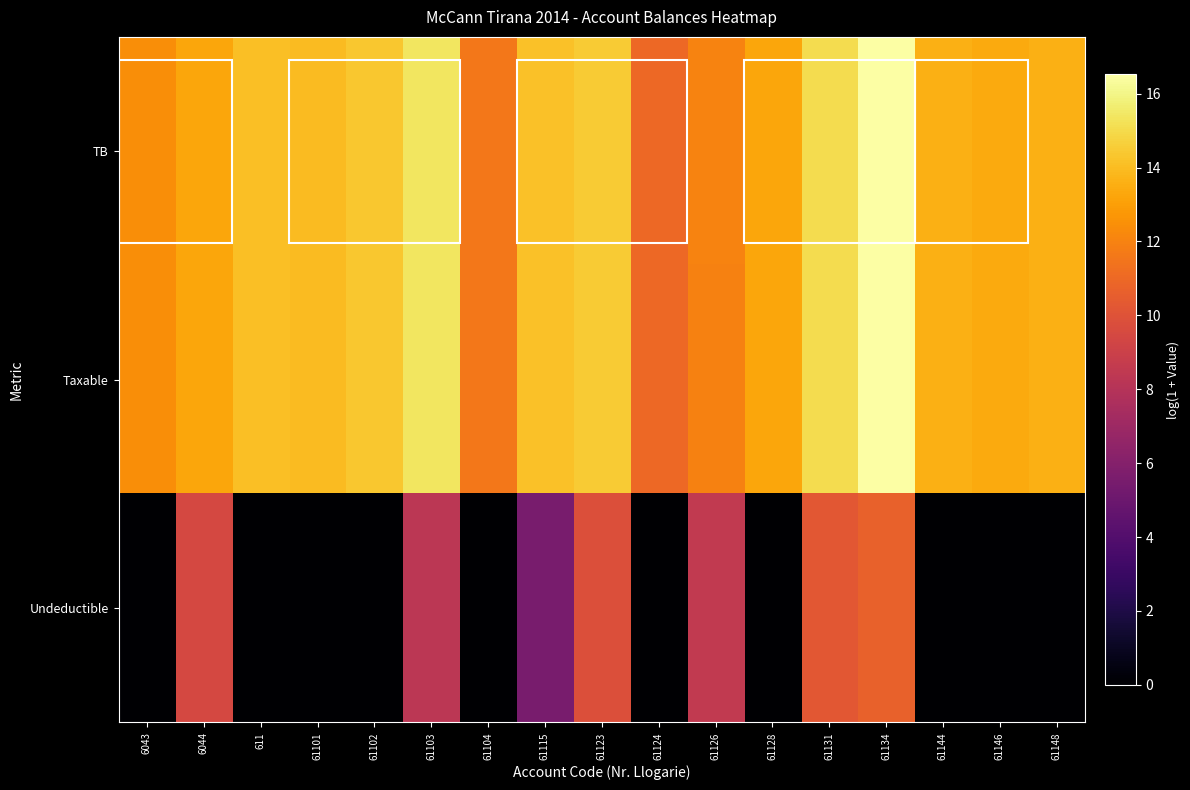

Reading left to right, extract all data points from this chart.

TB: 6043=12.4	6044=13.3	611=14.1	61101=14.0	61102=14.4	61103=15.4	61104=11.6	61115=14.2	61123=14.5	61124=11.0	61126=12.0	61128=13.2	61131=15.1	61134=16.5	61144=13.6	61146=13.4	61148=13.6
Taxable: 6043=12.4	6044=13.3	611=14.1	61101=14.0	61102=14.4	61103=15.4	61104=11.6	61115=14.2	61123=14.5	61124=11.0	61126=12.0	61128=13.2	61131=15.1	61134=16.5	61144=13.6	61146=13.4	61148=13.6
Undeductible: 6043=0.0	6044=9.5	611=0.0	61101=0.0	61102=0.0	61103=8.3	61104=0.0	61115=5.5	61123=9.8	61124=0.0	61126=8.5	61128=0.0	61131=10.2	61134=10.7	61144=0.0	61146=0.0	61148=0.0